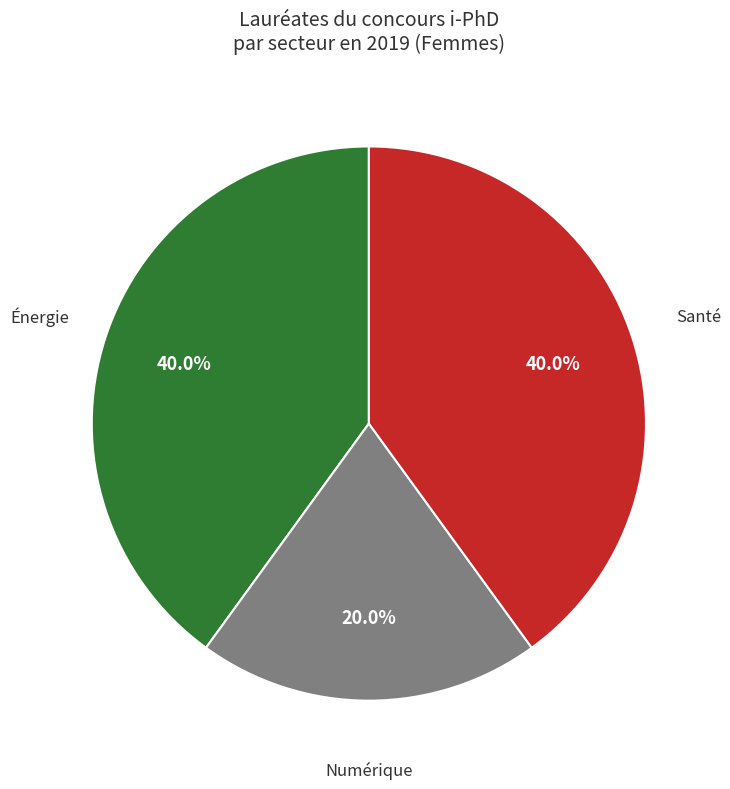

How many segments does this pie chart have?

3